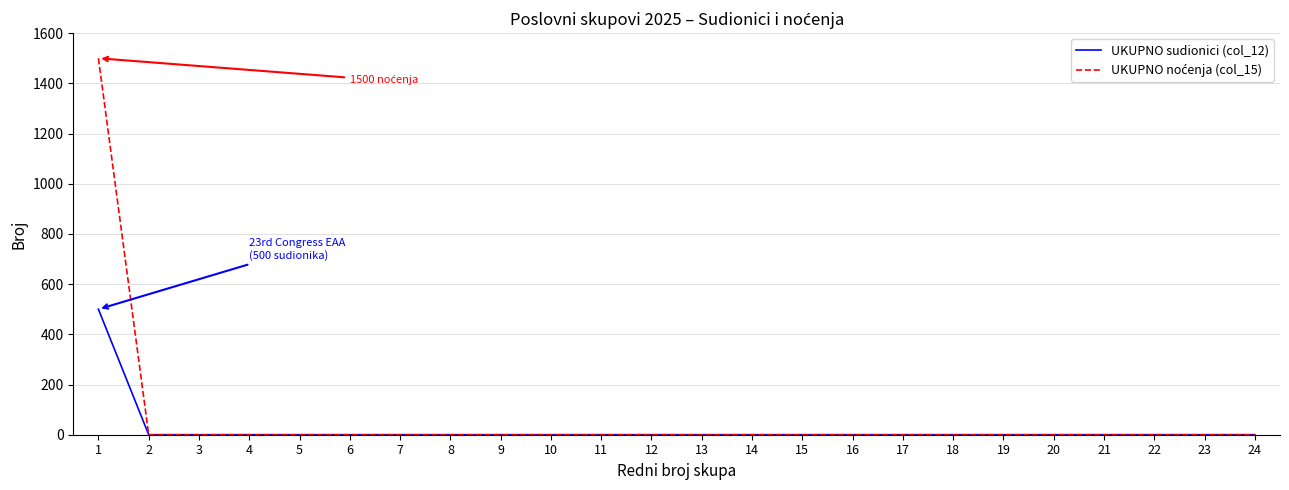

What is the maximum value shown in the chart?

1500